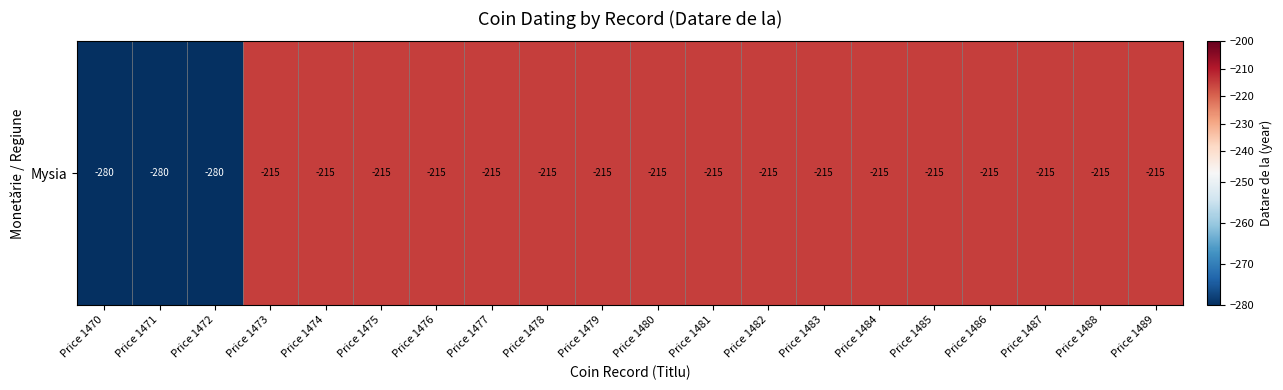

Rank the categories by value from lowest to highest.

Price 1470, Price 1471, Price 1472, Price 1473, Price 1474, Price 1475, Price 1476, Price 1477, Price 1478, Price 1479, Price 1480, Price 1481, Price 1482, Price 1483, Price 1484, Price 1485, Price 1486, Price 1487, Price 1488, Price 1489